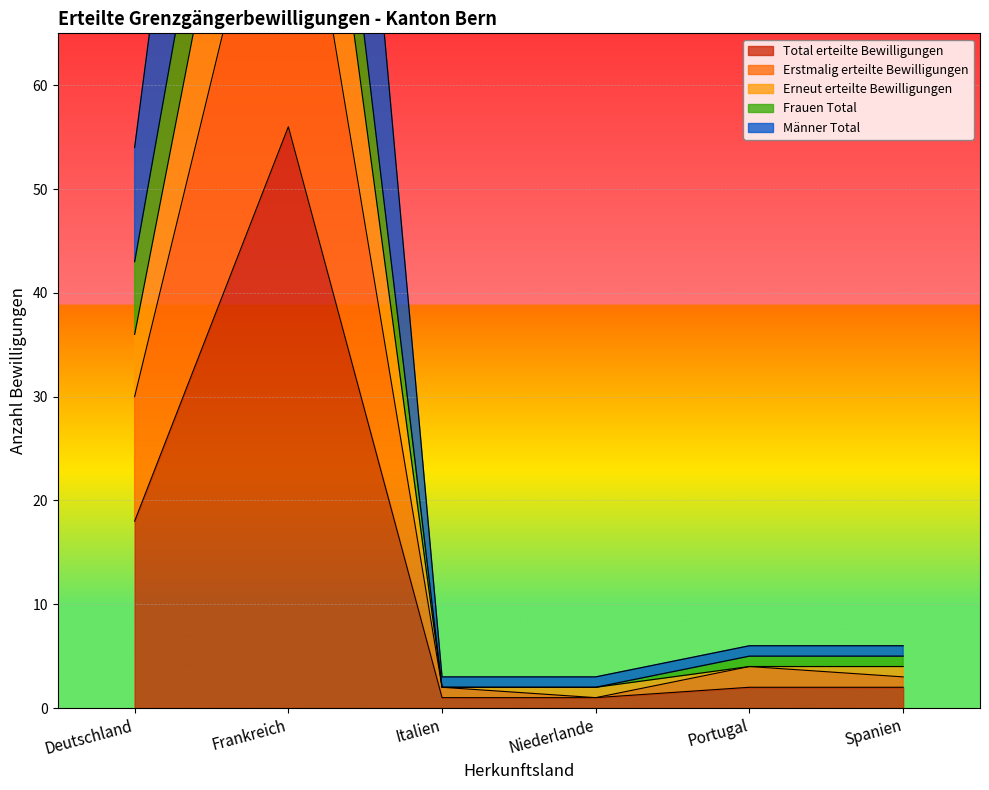

In Erstmalig erteilte Bewilligungen, how many points are lower than both neighbors (excluding endpoints)?

1